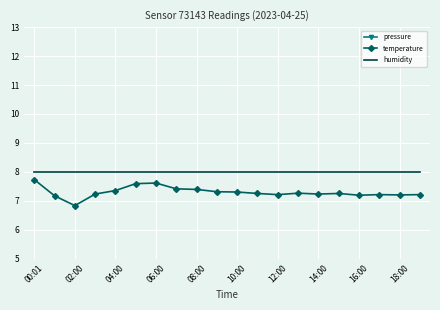

Which label corresponds to the largest value in the chart?

00:01